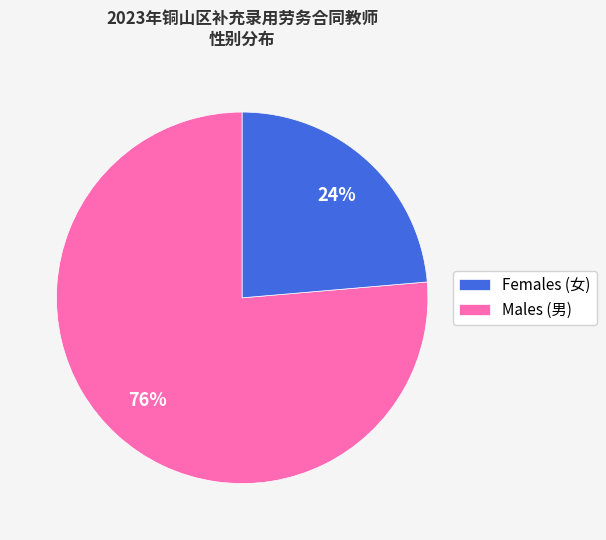

What is the majority slice?

Females (女)